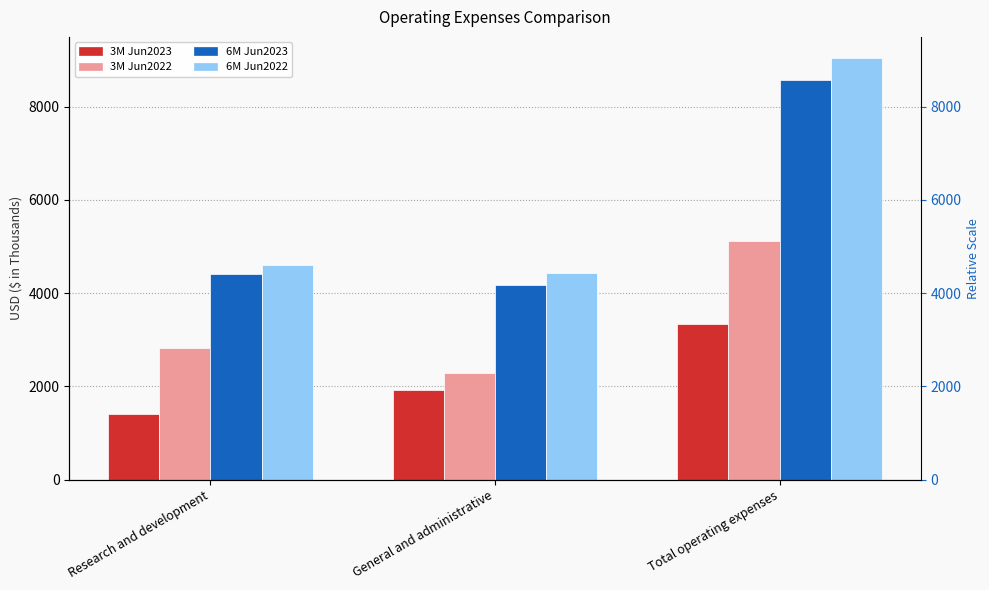

Reading left to right, transcribe all the data shown in this chart.

3M Jun2023: Research and development=1420	General and administrative=1924	Total operating expenses=3344
3M Jun2022: Research and development=2831	General and administrative=2289	Total operating expenses=5120
6M Jun2023: Research and development=4403	General and administrative=4167	Total operating expenses=8570
6M Jun2022: Research and development=4615	General and administrative=4431	Total operating expenses=9046